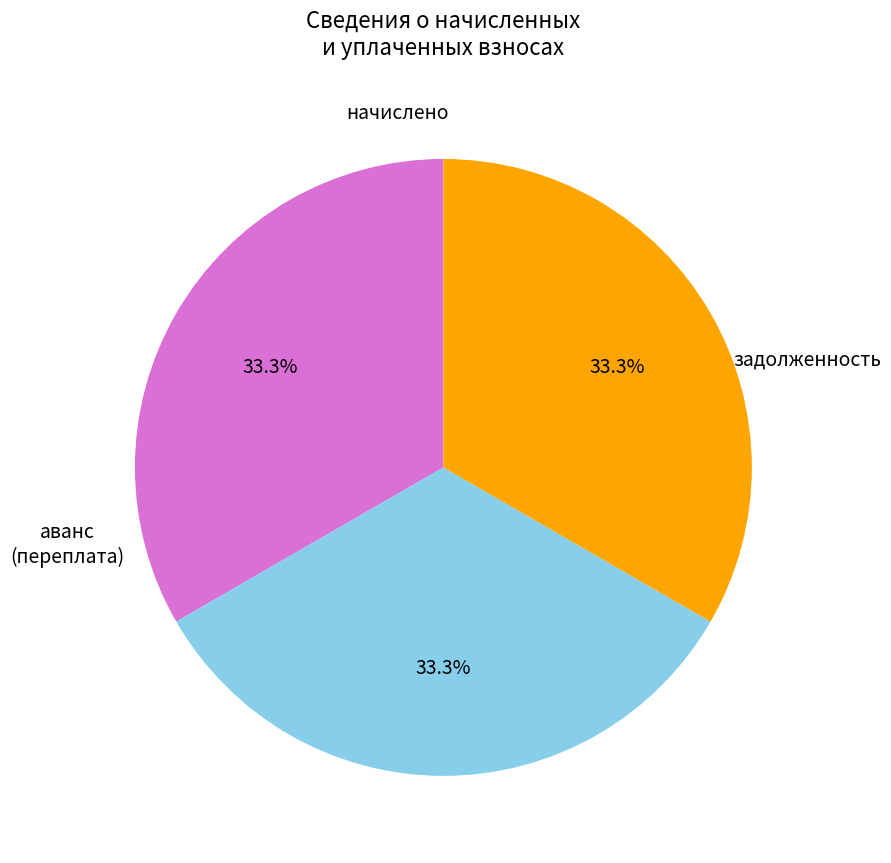

Is there any slice that represents more than half of the pie?

No